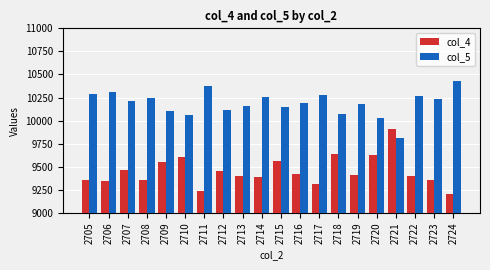

What is the value of the col_4 bar at the 12th from the left?

9418